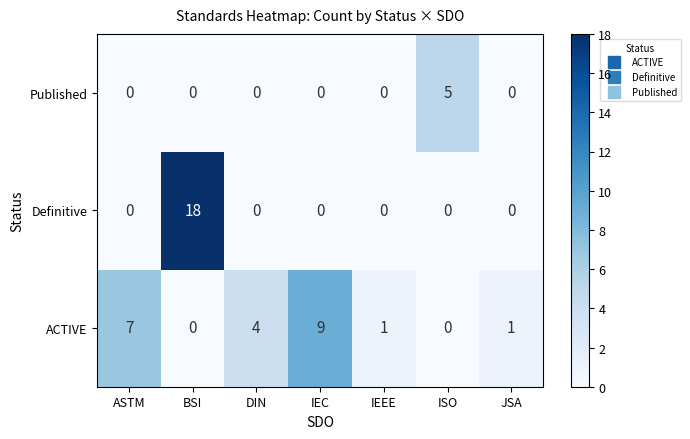

The Published series shows 0 at IEC. True or false?

True